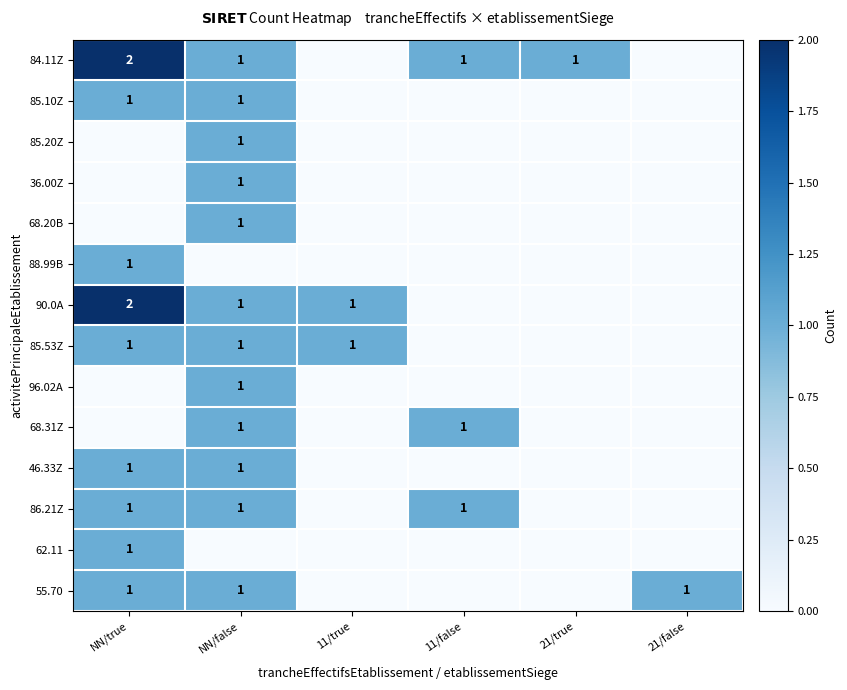

What is the total value across all series at 11/true?

2